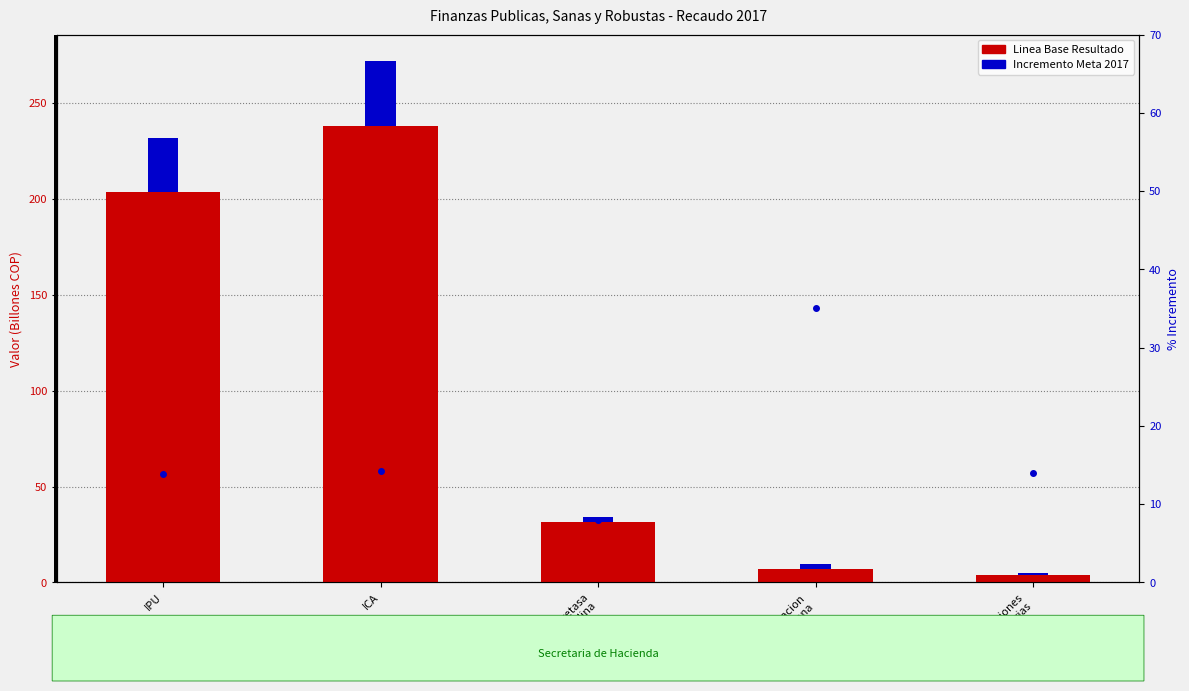

Where is Incremento Meta 2017 nearest to the value 17?

IPU